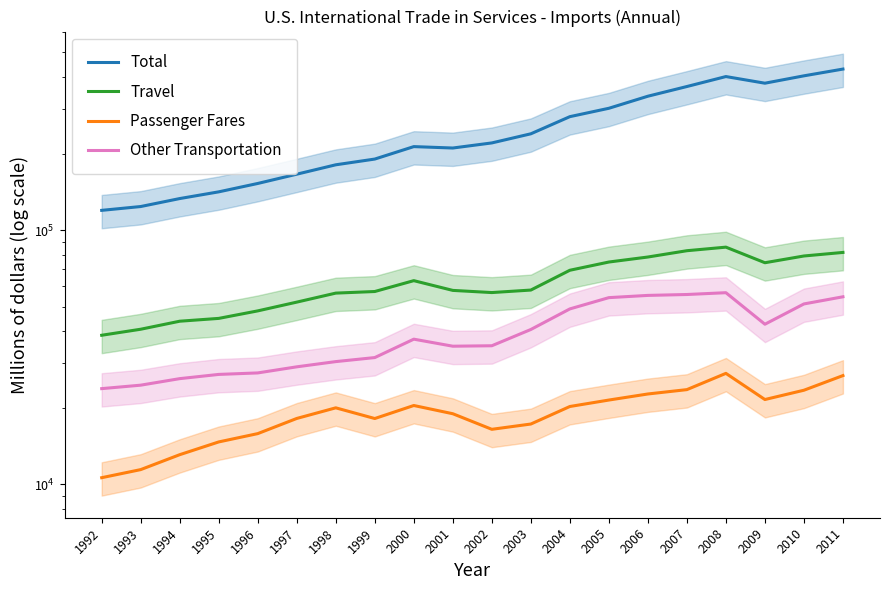

At which category is the sum across all series the highest?

2011